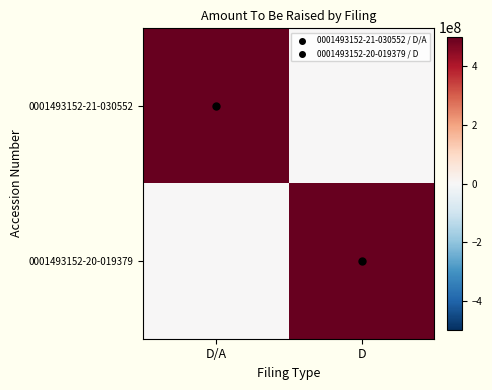

Reading left to right, what are all the values shown in this chart?

0001493152-21-030552: D/A=500000000	D=0
0001493152-20-019379: D/A=0	D=500000000